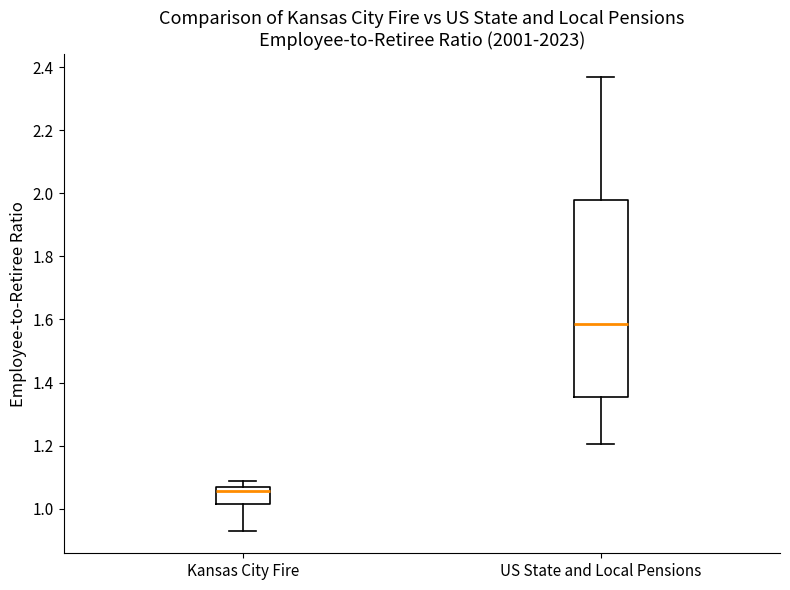

Which box has the lowest median line?

Kansas City Fire